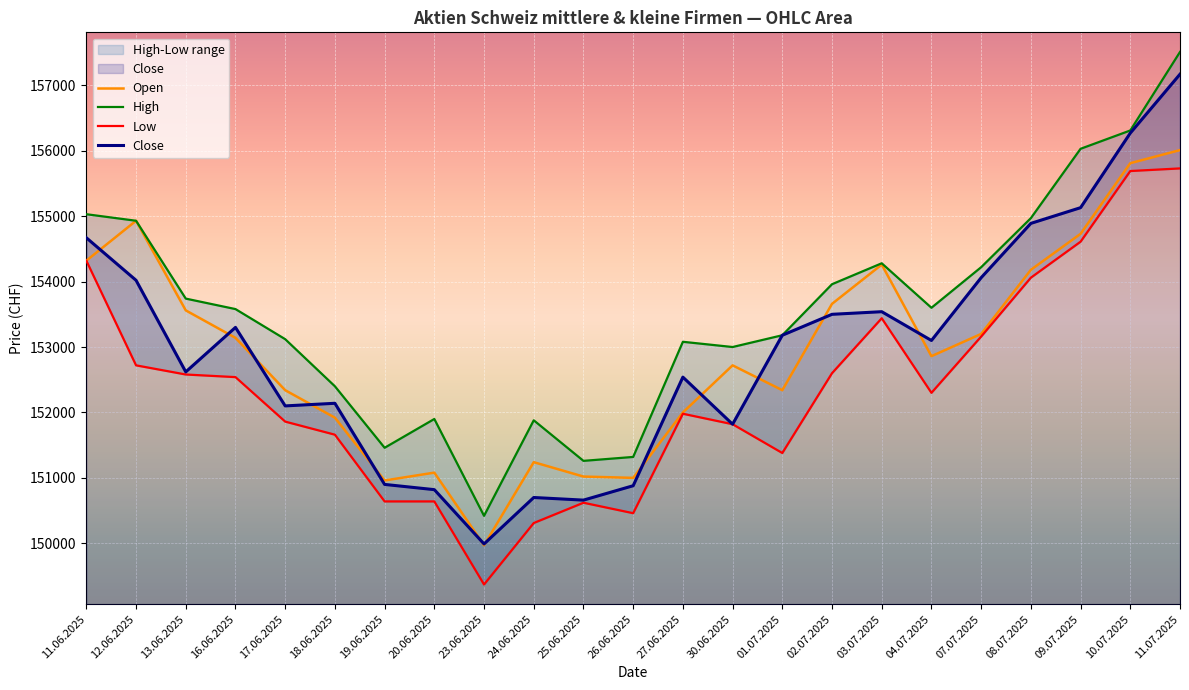

After their last crossing, which series has the higher values: Close or Open?

Close